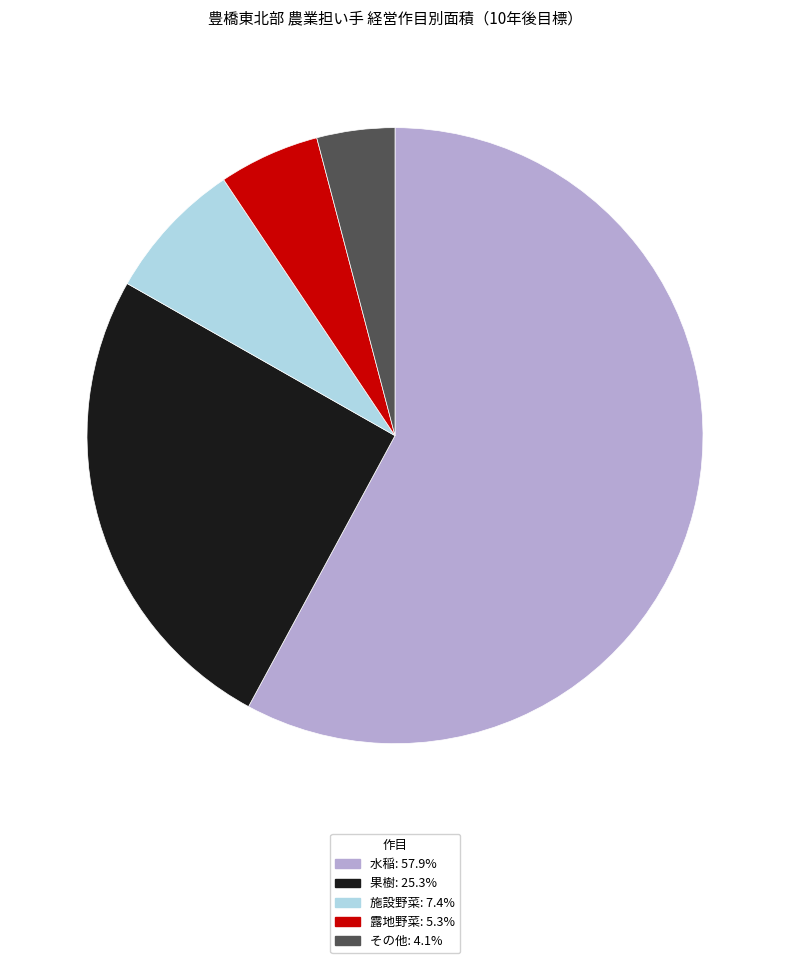

Does 水稲 represent more than half of the total?

Yes